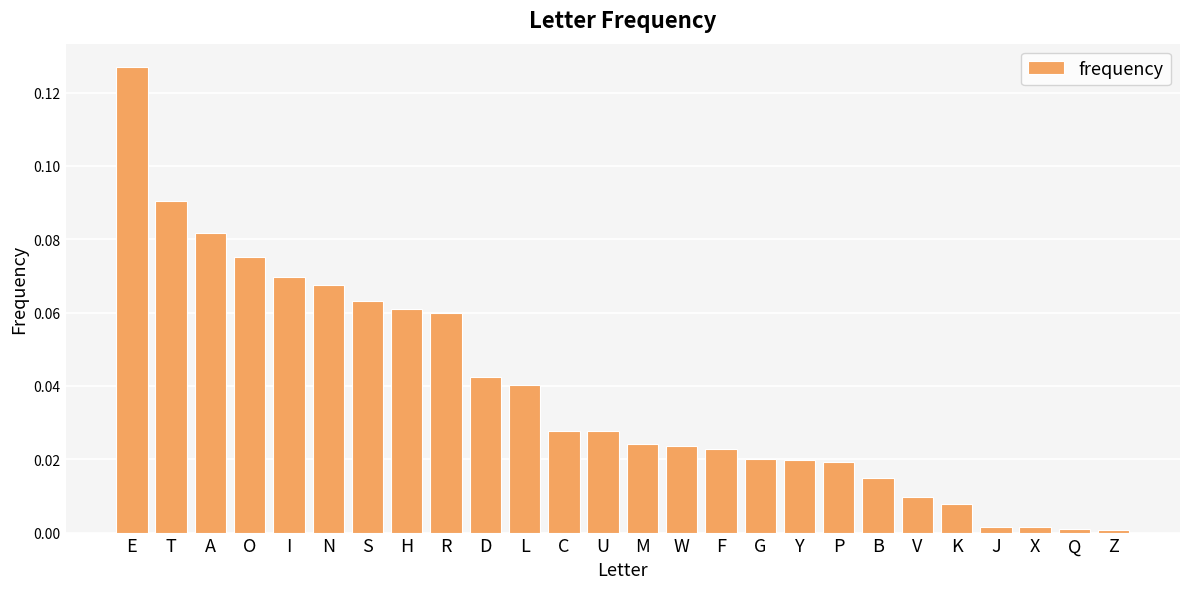

Which label corresponds to the largest value in the chart?

E